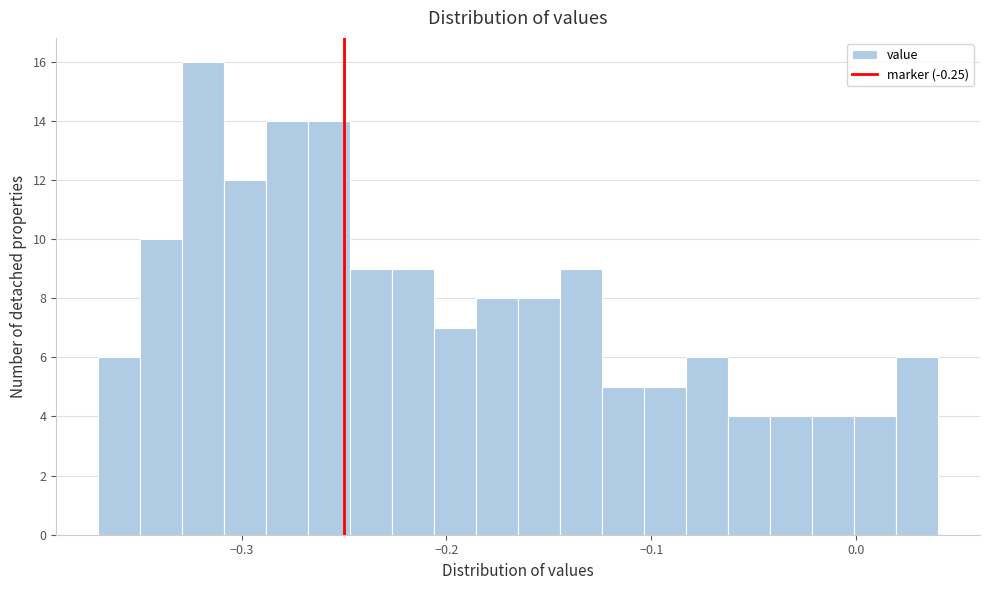

Around what value on the x-axis is the tallest bar? Give the approximate position of its centre, as read against the axis.

-0.32